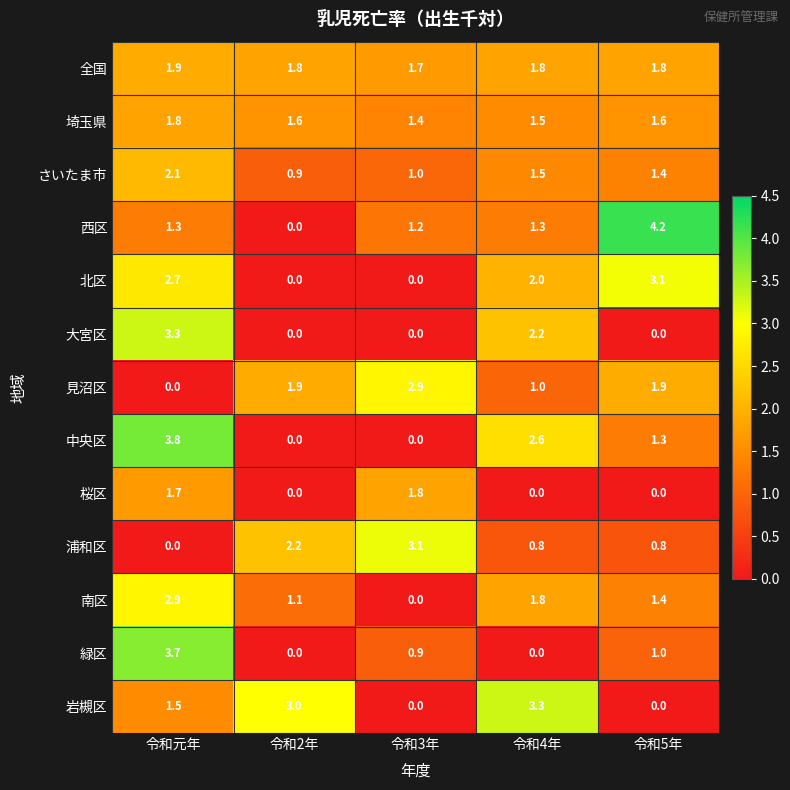

What is the difference between the maximum and minimum values in the 南区 series?

2.9